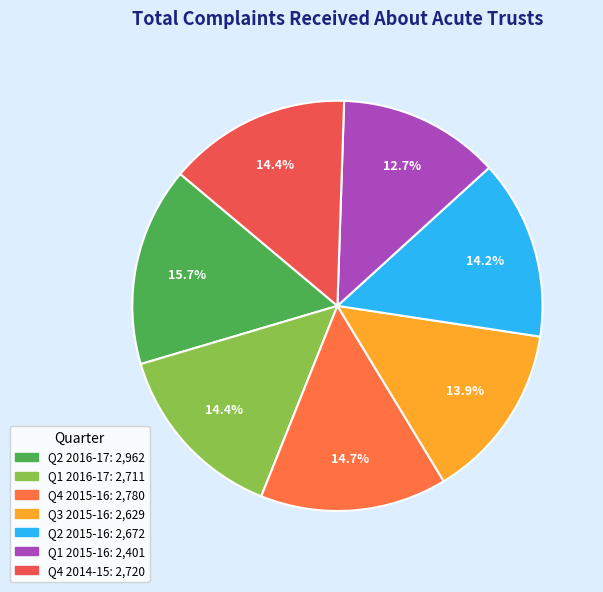

To the nearest percent, what percentage of the pie is Q2 2016-17?

16%